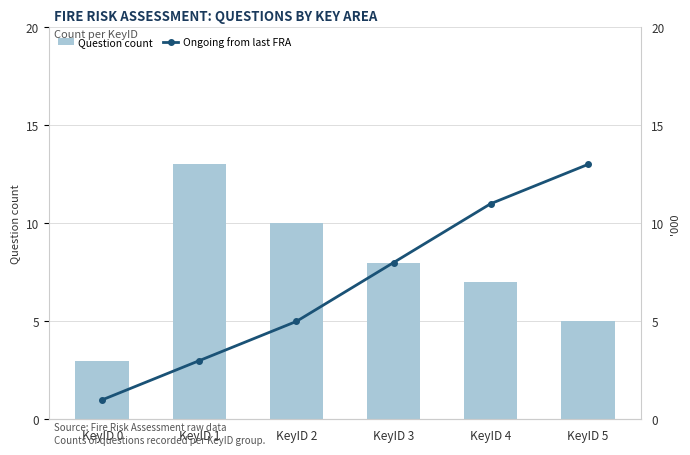

Are the bars grouped side by side (vs. stacked)?

Yes